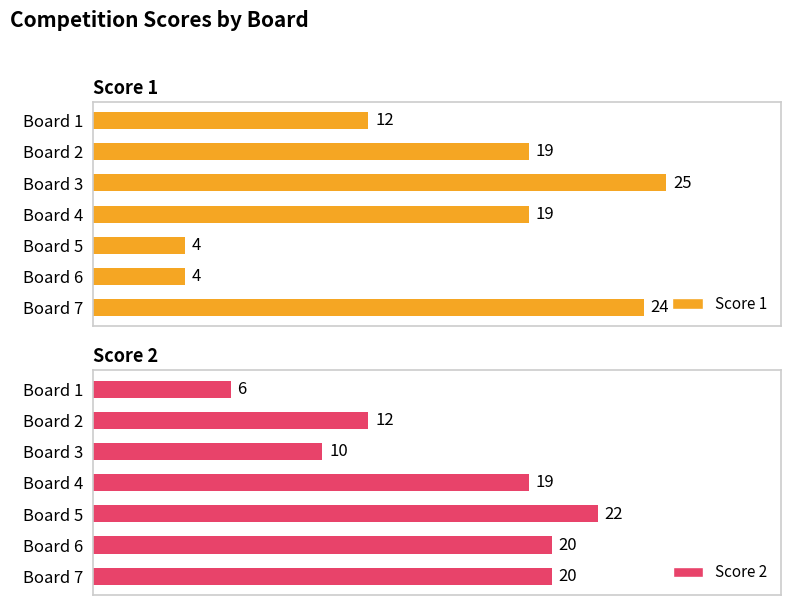

At which label does Score 1 reach its peak?

Board 3